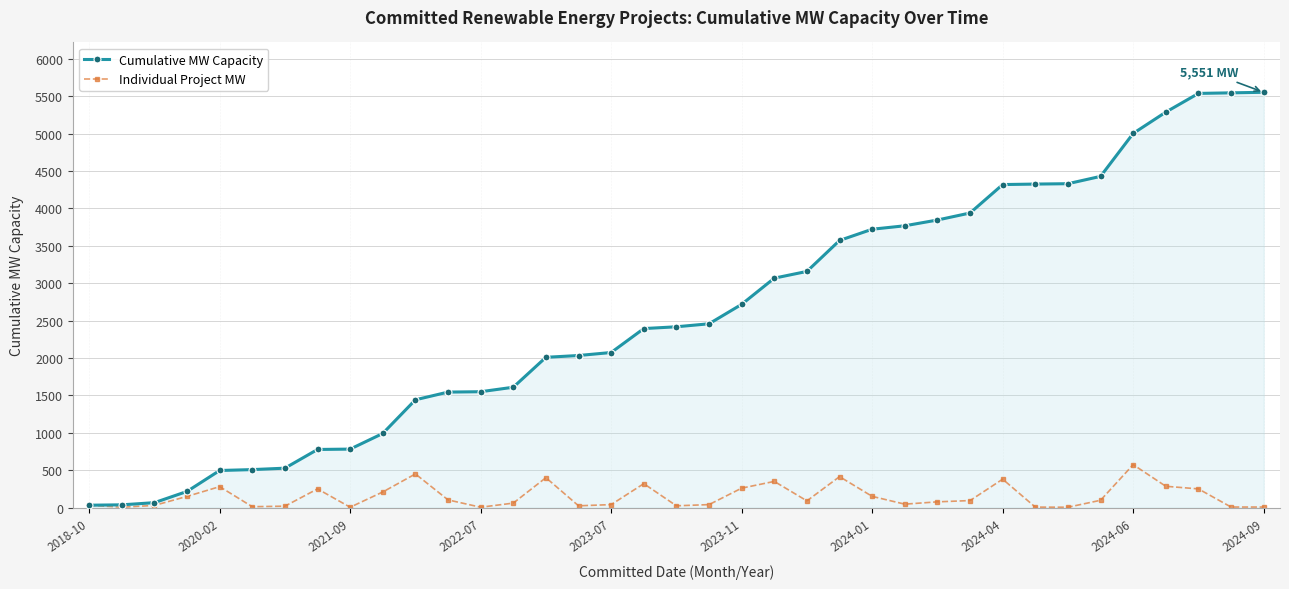

Which series has the largest range (max minus min)?

Cumulative MW Capacity